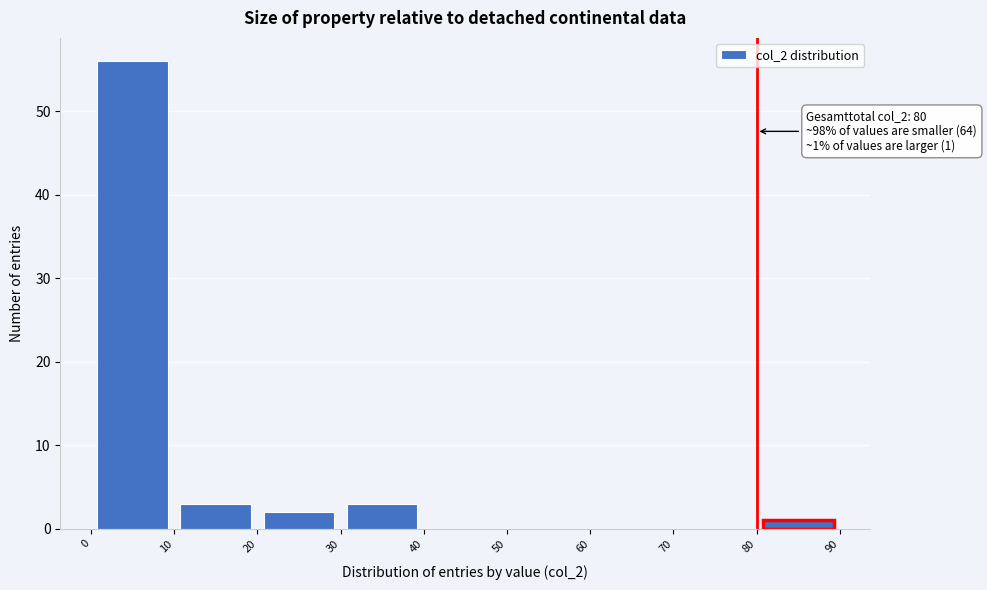

Which range on the x-axis has the tallest bar?

0 to 10